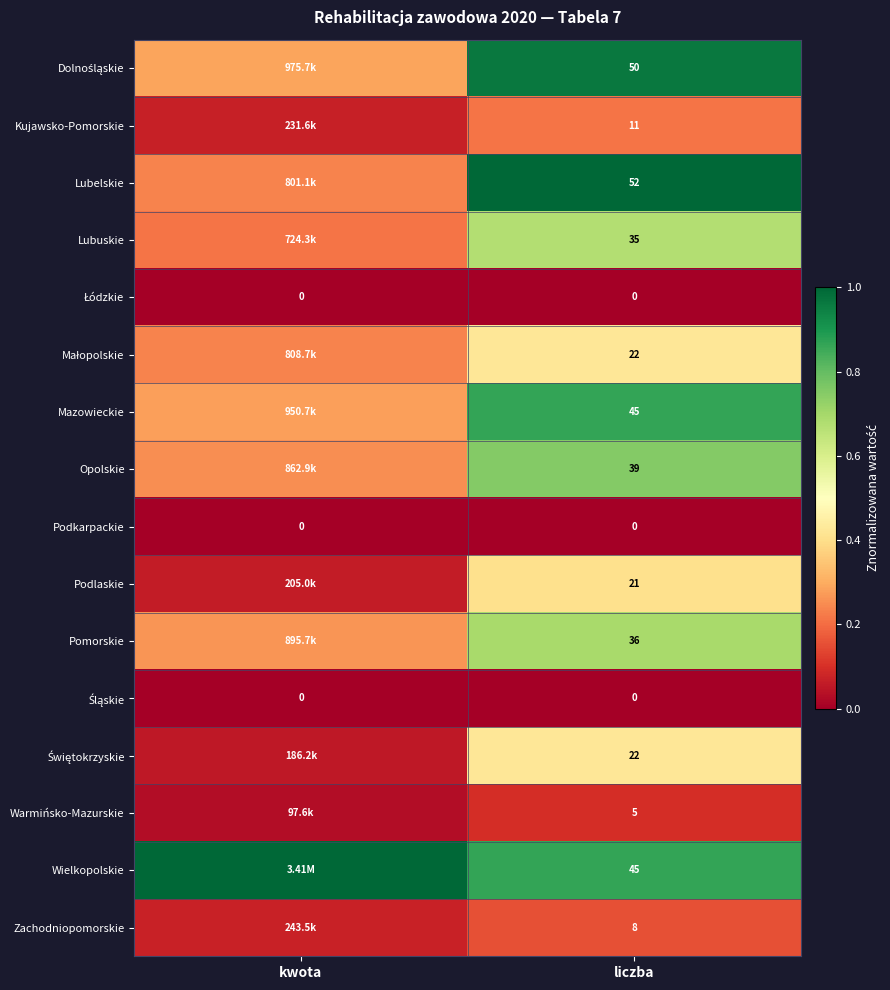

Which series has the largest total across all categories?

Wielkopolskie